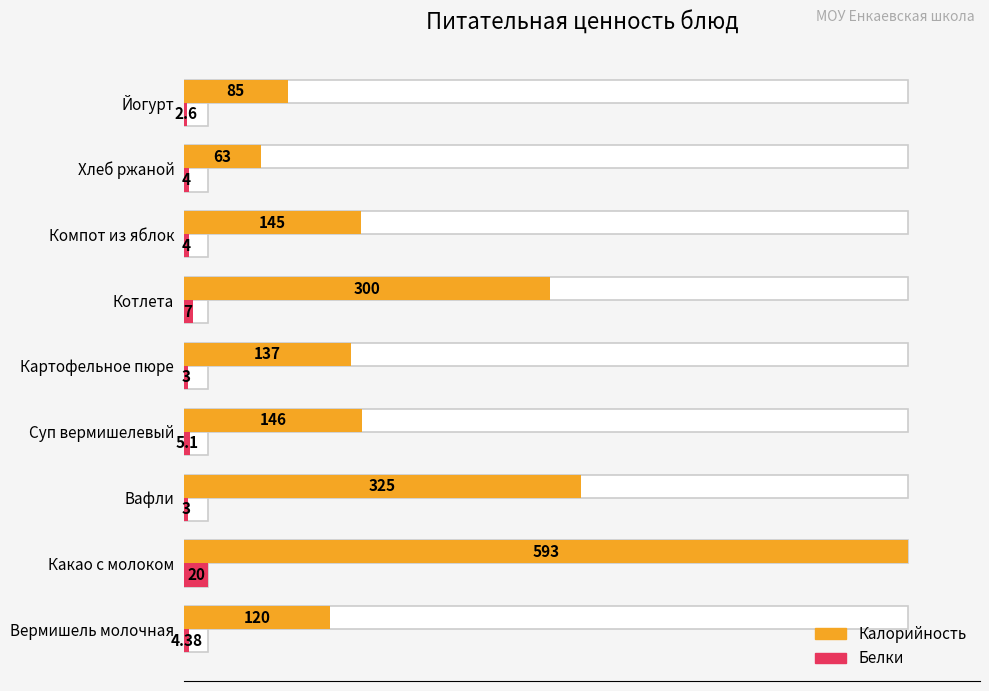

True or false: Белки has a value of 20.0 at Какао с молоком.

True